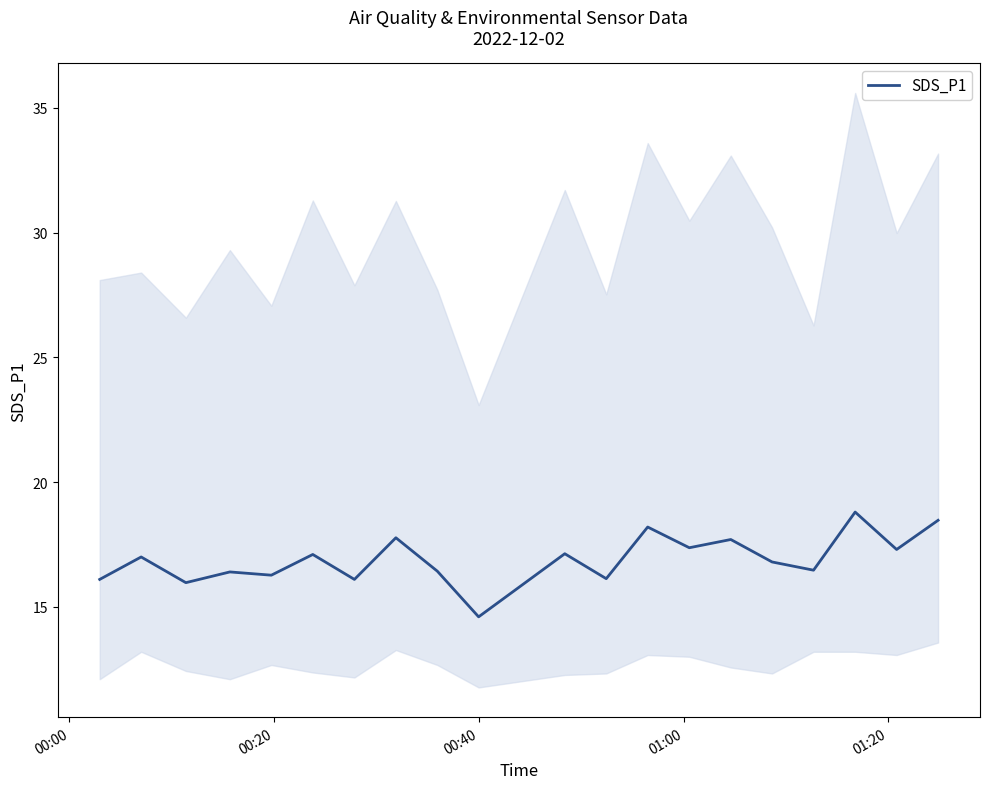

What is the minimum value shown in the chart?

14.6